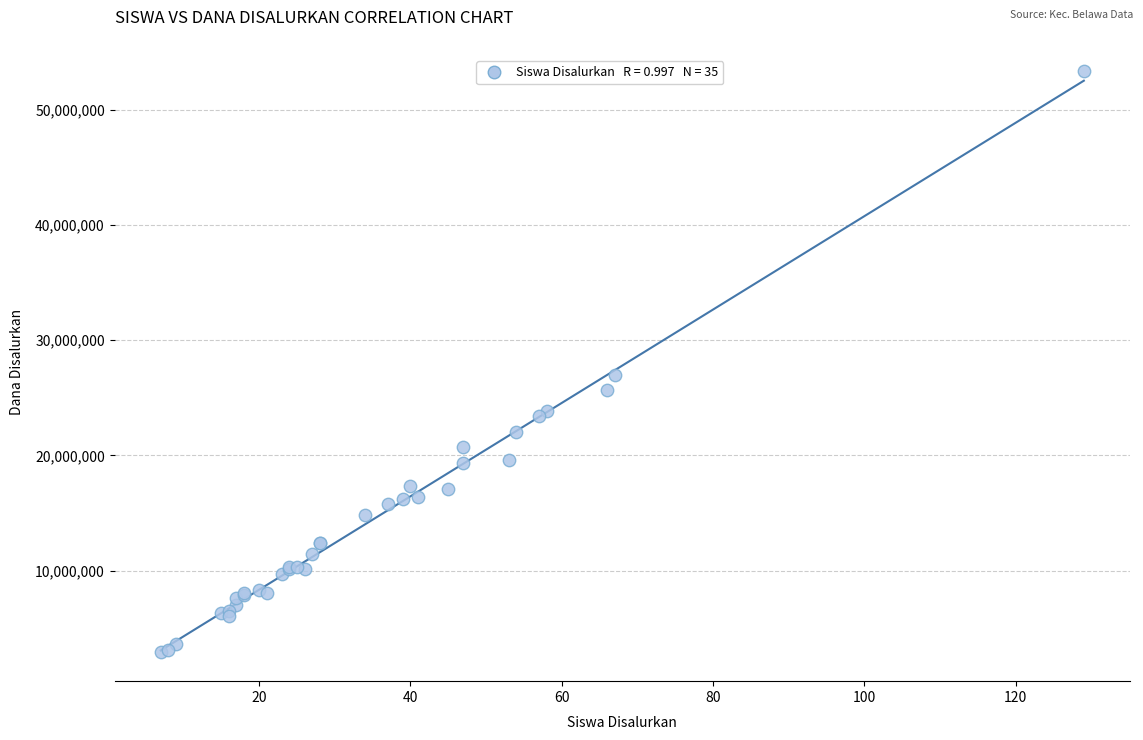

What Y value in the scatter plot is closest to 28125000?

27000000